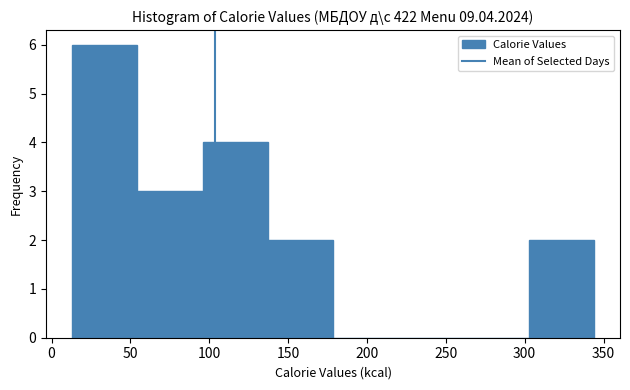

Reading left to right, list every bar in this chart as the range it spans on the x-axis followed by its height. Neither the bar edges nor the heights are printed on the chart, so give them approximately, as read against the axes.

15 to 55: 6
55 to 95: 3
95 to 135: 4
135 to 180: 2
180 to 220: 0
220 to 260: 0
260 to 305: 0
305 to 345: 2